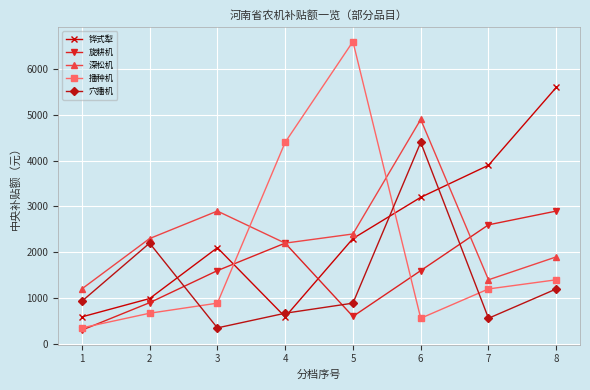

Reading left to right, transcribe all the data shown in this chart.

铧式犁: 1=590	2=990	3=2100	4=590	5=2300	6=3200	7=3900	8=5600
旋耕机: 1=300	2=900	3=1600	4=2200	5=600	6=1600	7=2600	8=2900
深松机: 1=1200	2=2300	3=2900	4=2200	5=2400	6=4900	7=1400	8=1900
播种机: 1=350	2=670	3=890	4=4400	5=6600	6=560	7=1200	8=1400
穴播机: 1=930	2=2200	3=350	4=670	5=890	6=4400	7=560	8=1200